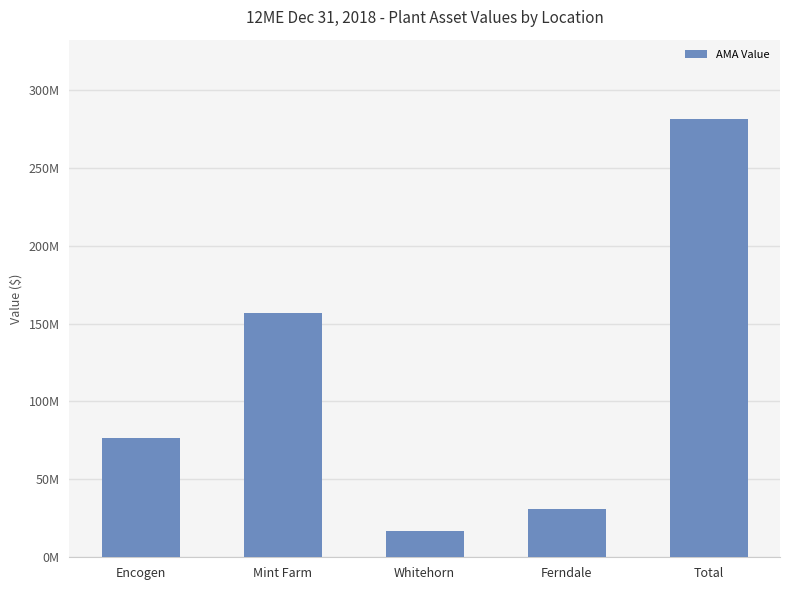

Are the bars horizontal?

No